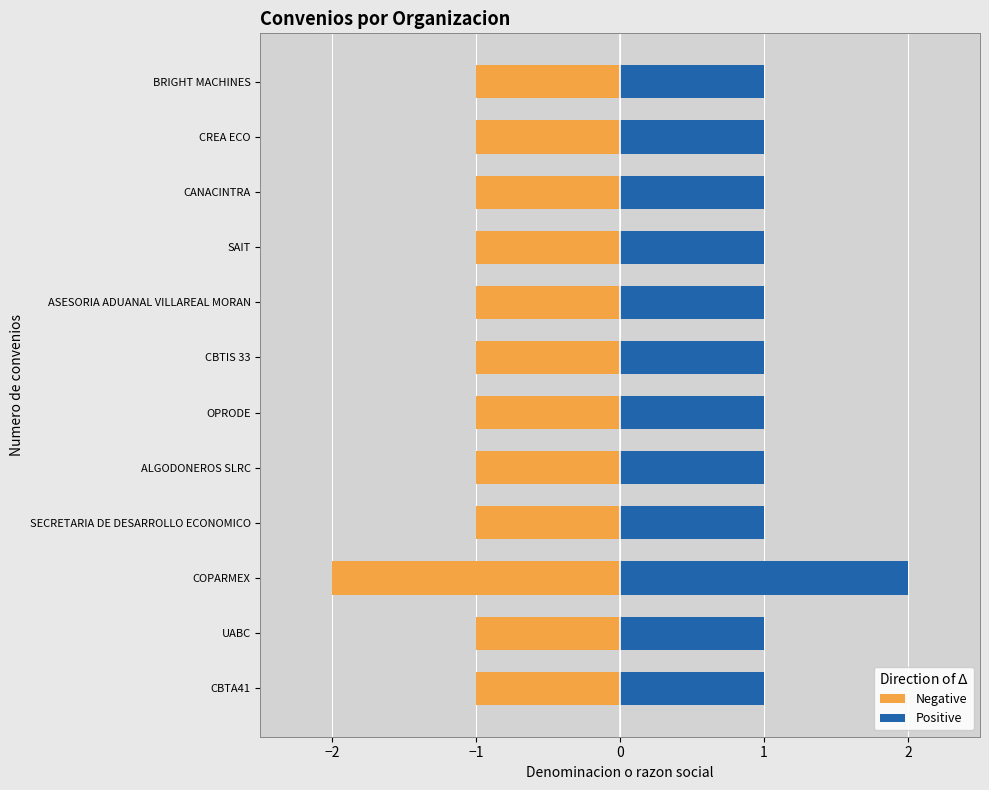

Is it true that Negative equals -1 at UABC?

True